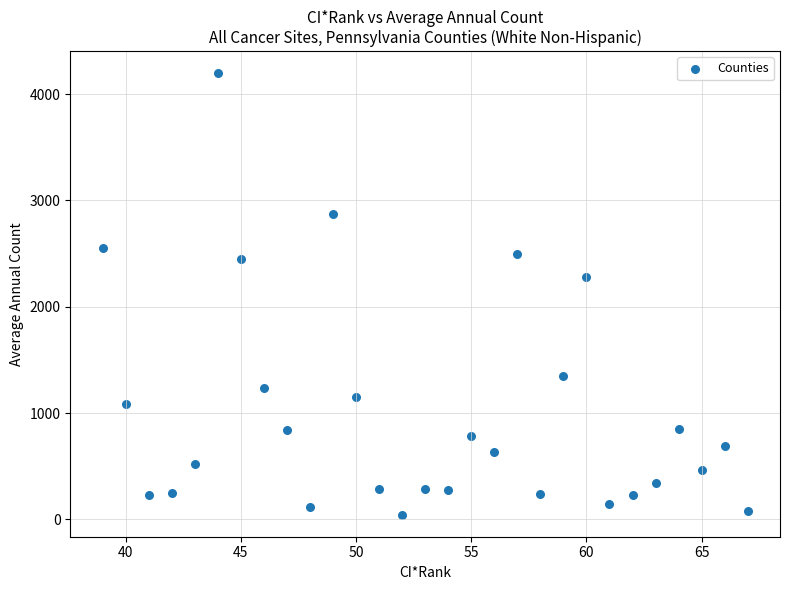

What is the range of X values (max minus min)?

28